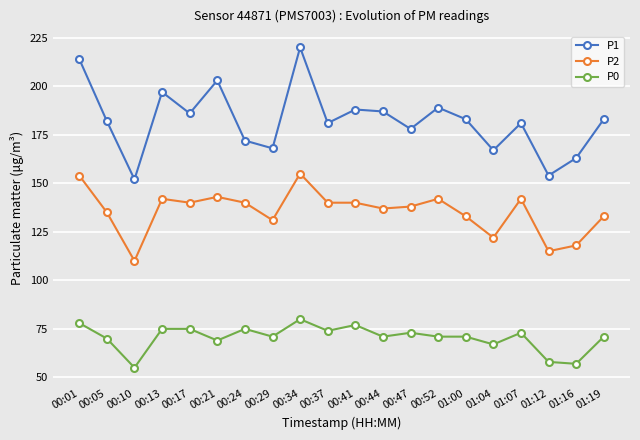

At which category does P2 reach its first local valley?

00:10